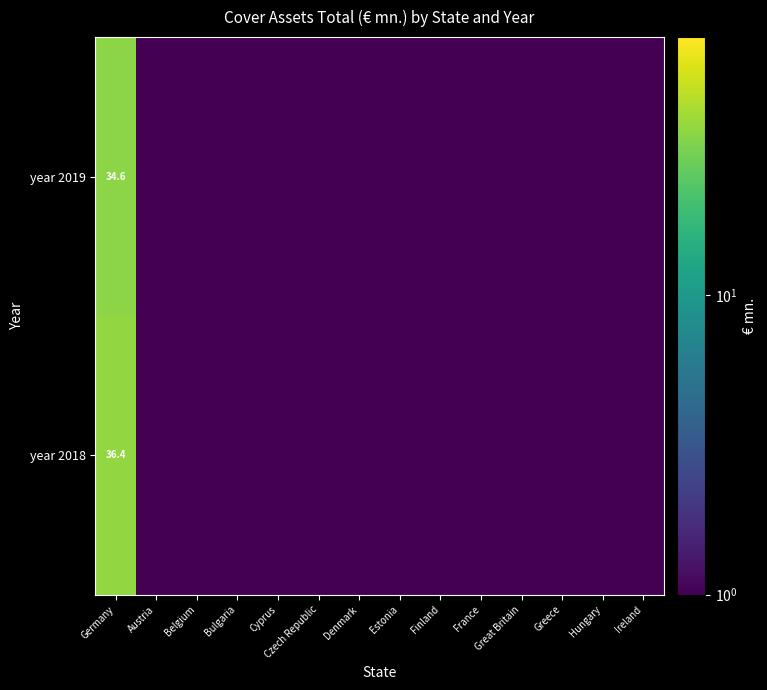

Which has a higher value, Ireland or Denmark?

Ireland